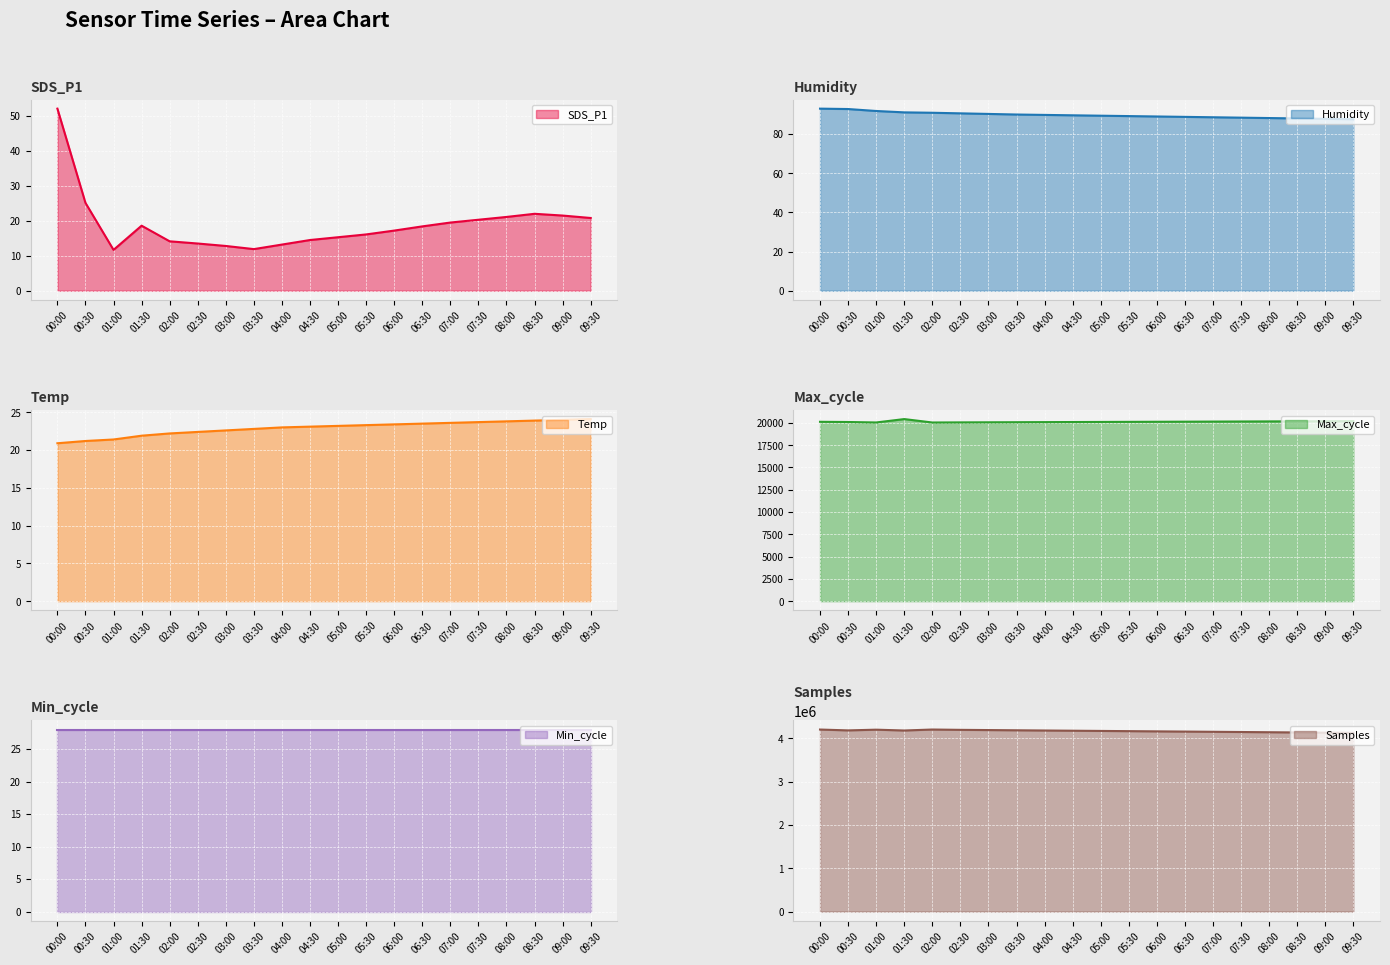

The Max_cycle series shows 20060.0 at 02:30. True or false?

True